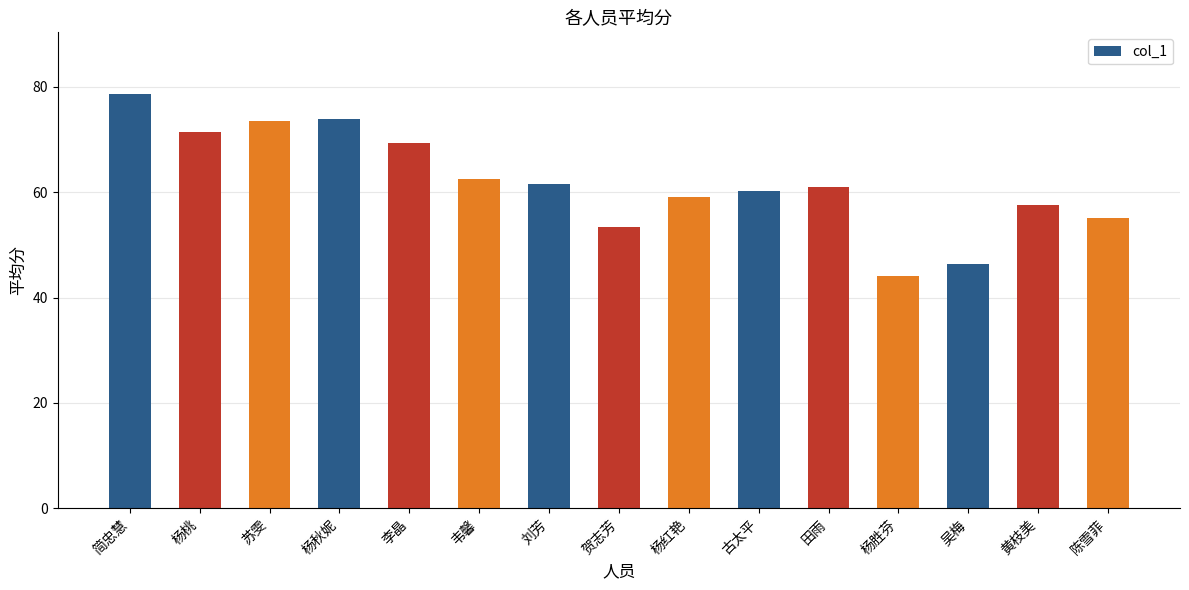

Between 杨秋妮 and 吴梅, which is larger?

杨秋妮